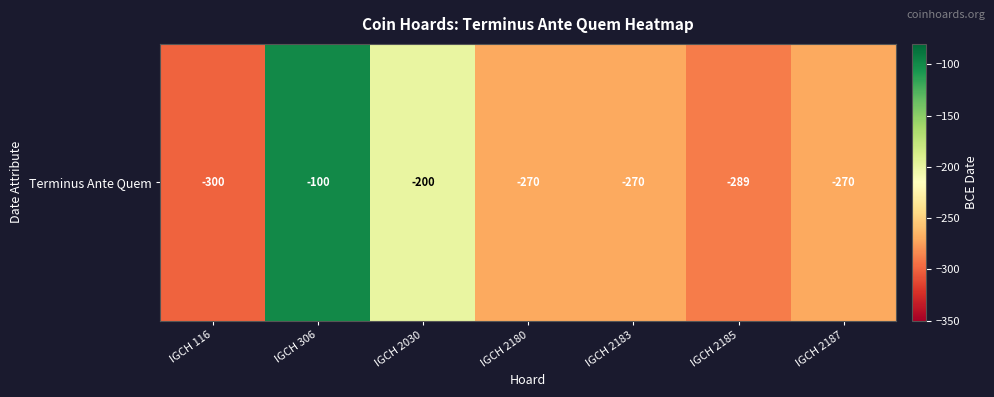

What is the maximum value shown in the chart?

-100